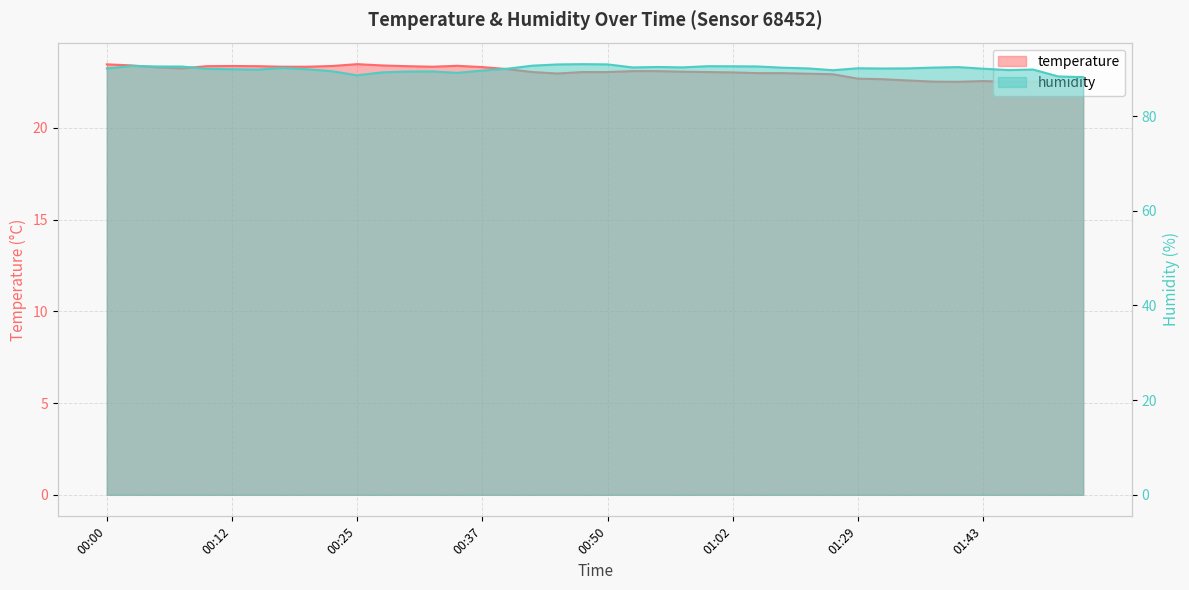

At which category is the sum across all series the highest?

00:47